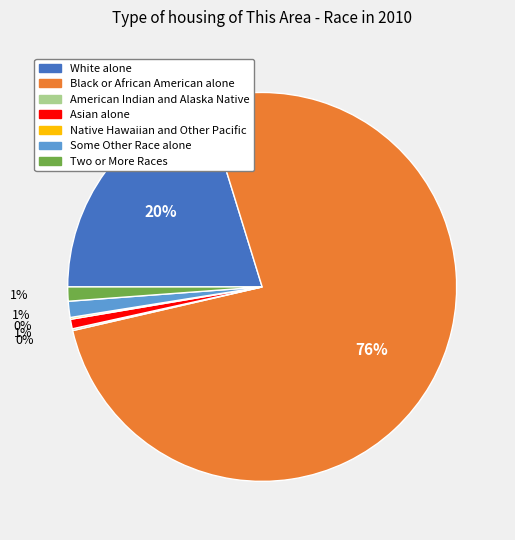

To the nearest percent, what is the average slice percentage?

14%